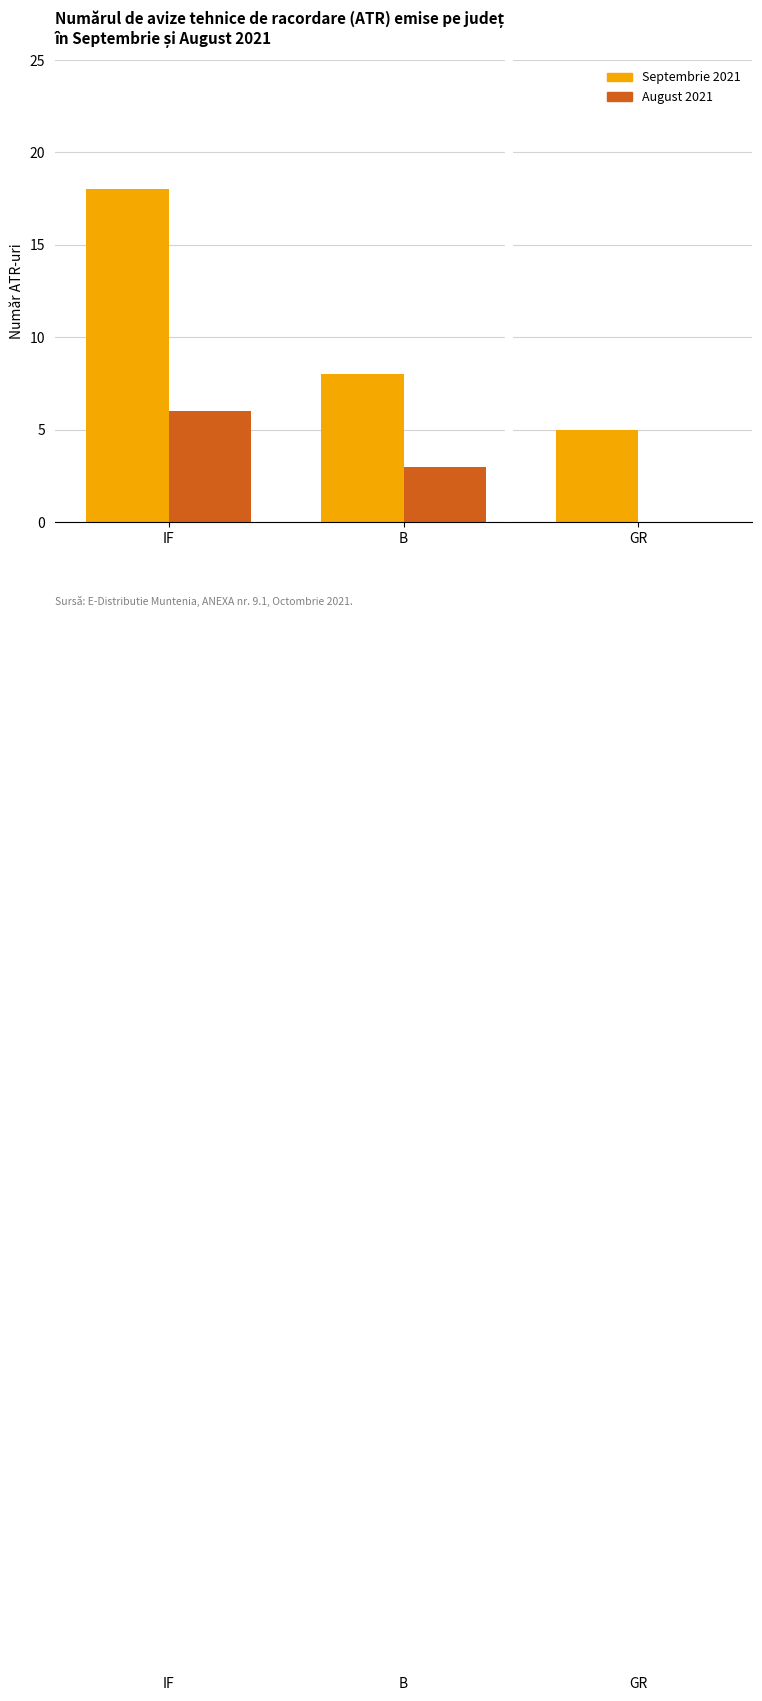

What is the sum of all August 2021 values?

9